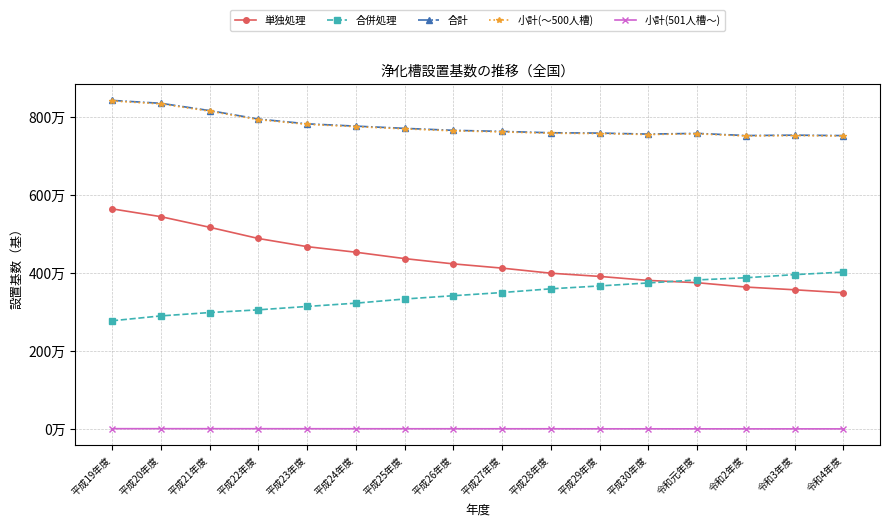

Where is 小計(501人槽～) nearest to the value 12311?

平成27年度